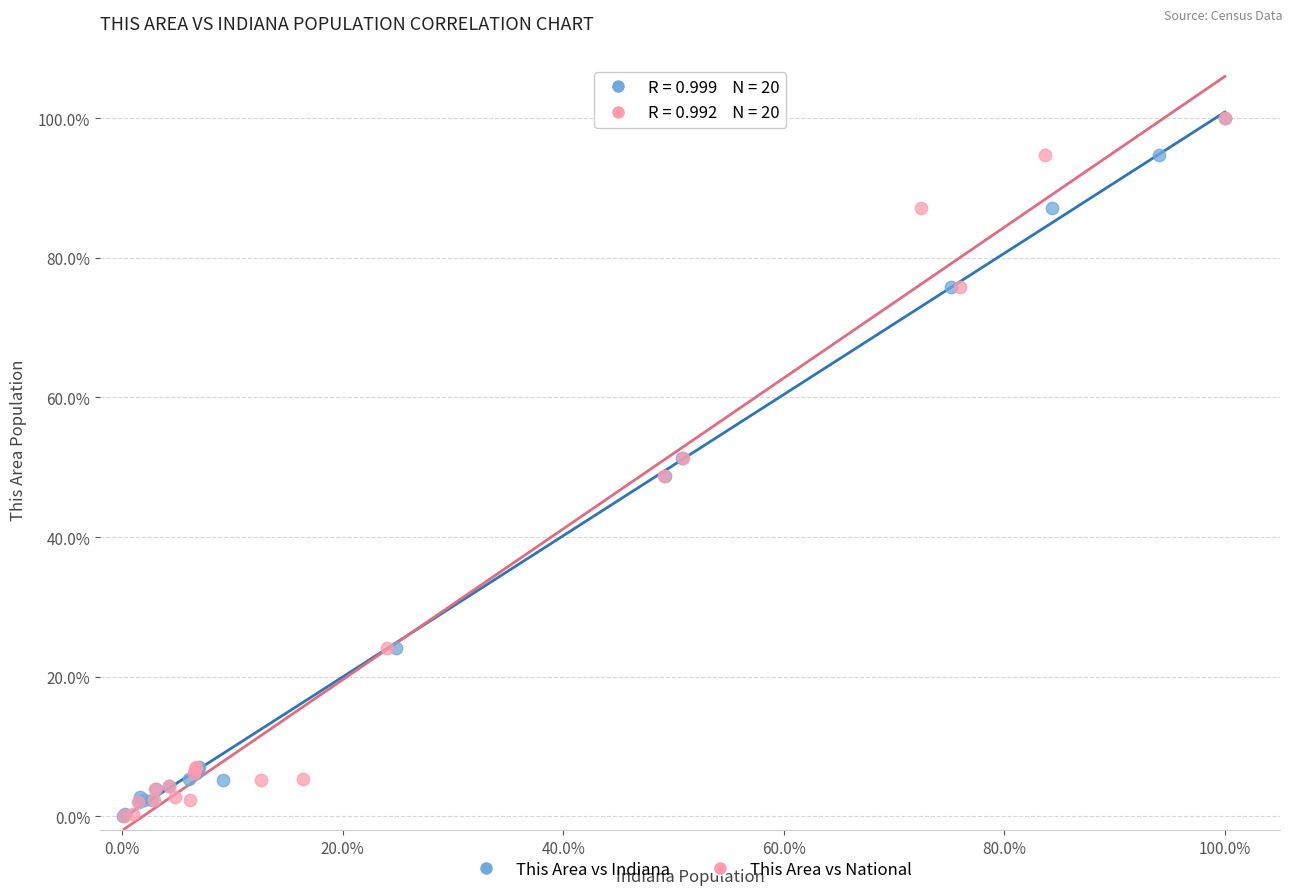

What are all the series names shown in the legend?

This Area vs Indiana, This Area vs National